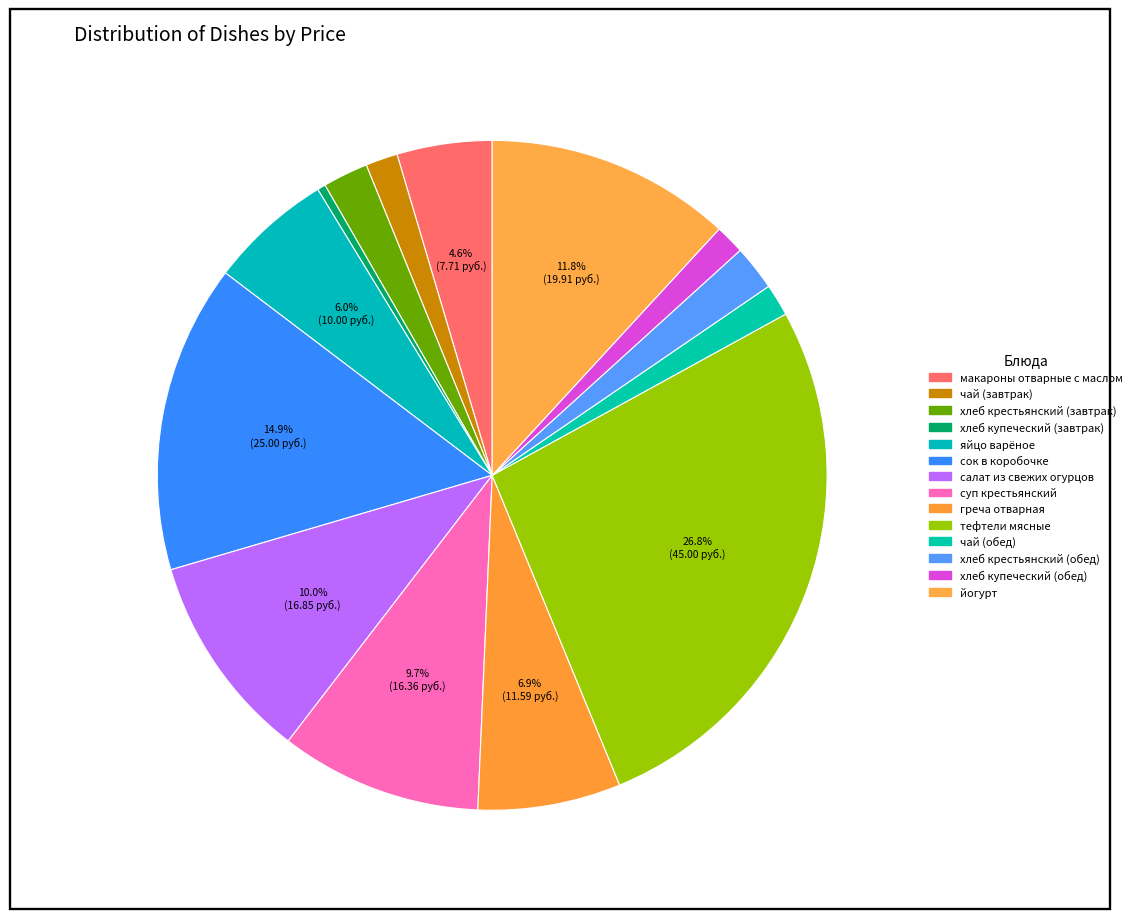

Rank the categories by value from lowest to highest.

хлеб купеческий (завтрак), хлеб купеческий (обед), чай (завтрак), чай (обед), хлеб крестьянский (завтрак), хлеб крестьянский (обед), макароны отварные с маслом, яйцо варёное, греча отварная, суп крестьянский, салат из свежих огурцов, йогурт, сок в коробочке, тефтели мясные